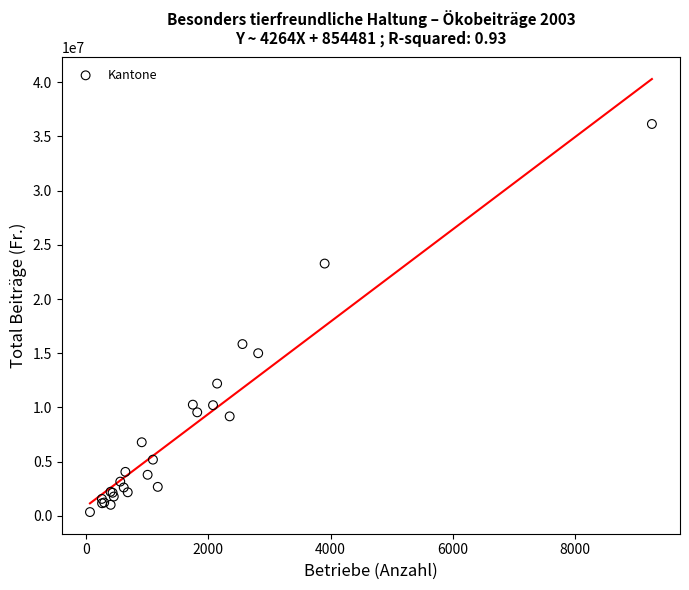

What Y value in the scatter plot is closest to 18244907?

15841135